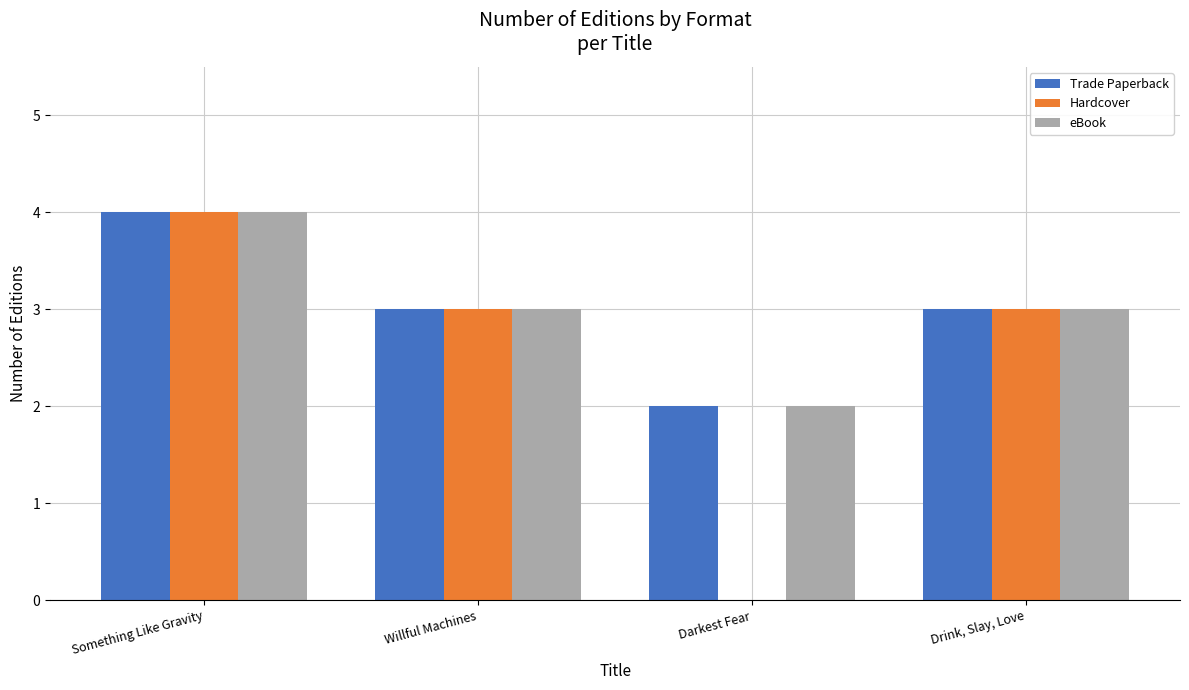

At which category is the sum across all series the highest?

Something Like Gravity